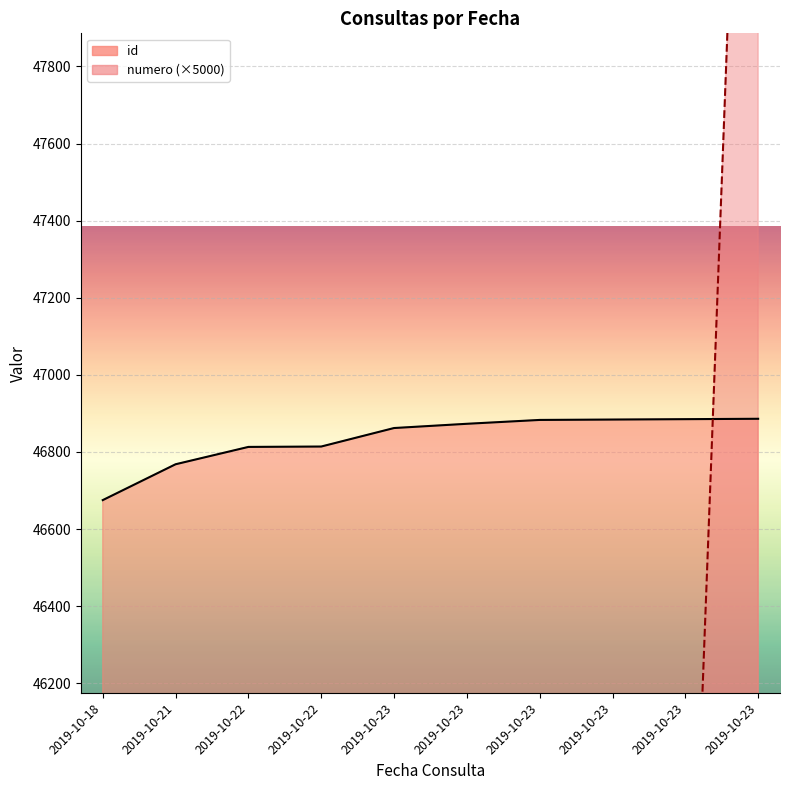

At how many categories does at least one series exceed 49122?

1